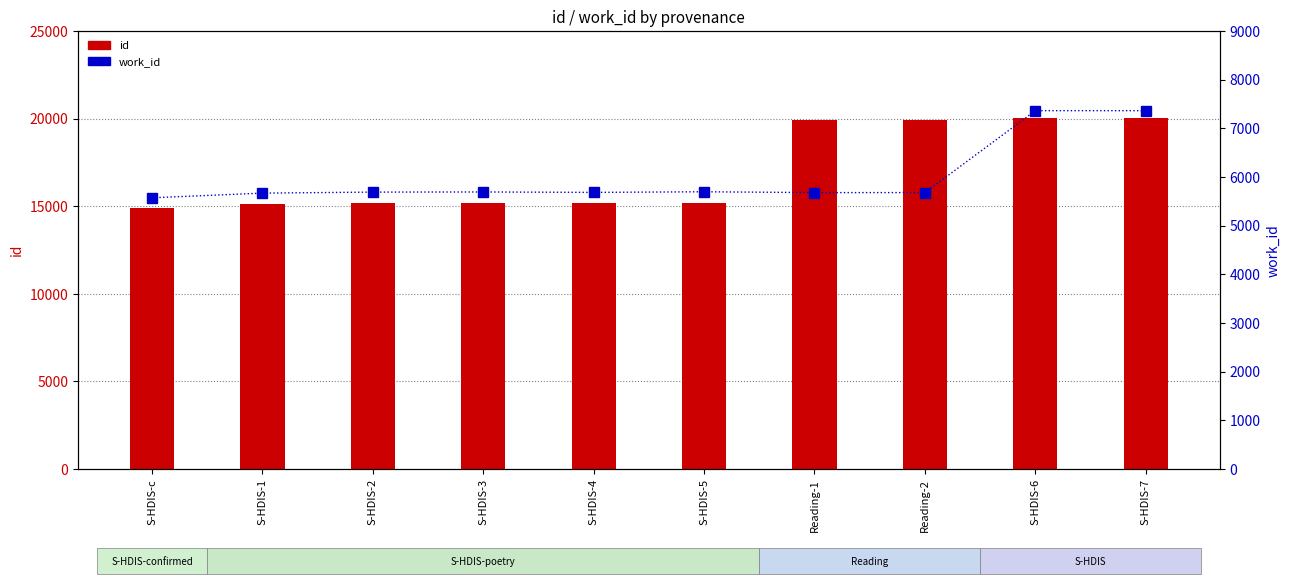

What is the minimum value shown in the chart?

5574